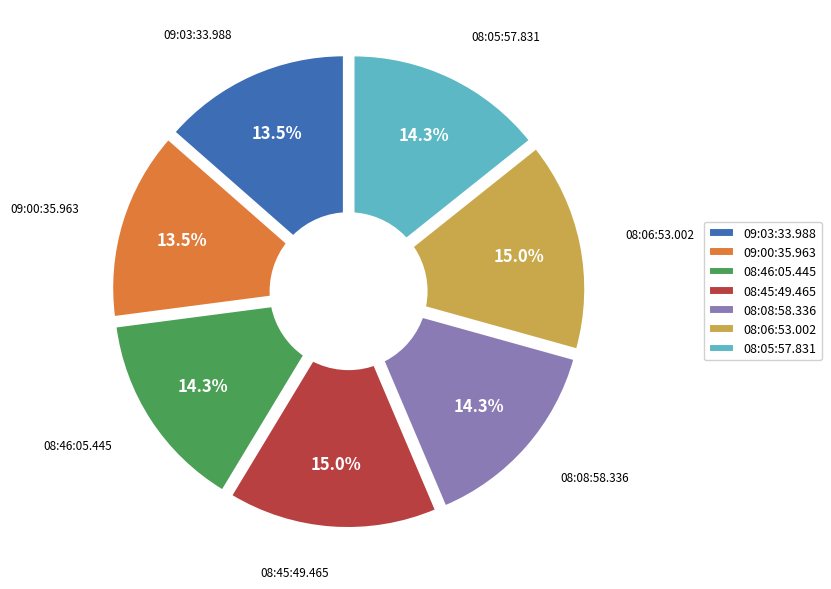

Which category has the biggest portion of the pie?

08:45:49.465